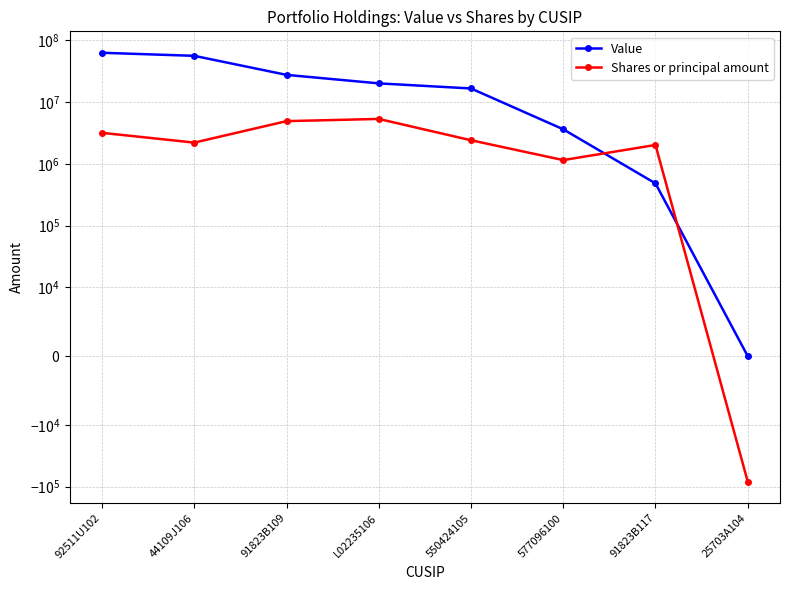

Rank the categories by Shares or principal amount value from lowest to highest.

25703A104, 577096100, 91823B117, 44109J106, 550424105, 92511U102, 91823B109, L02235106